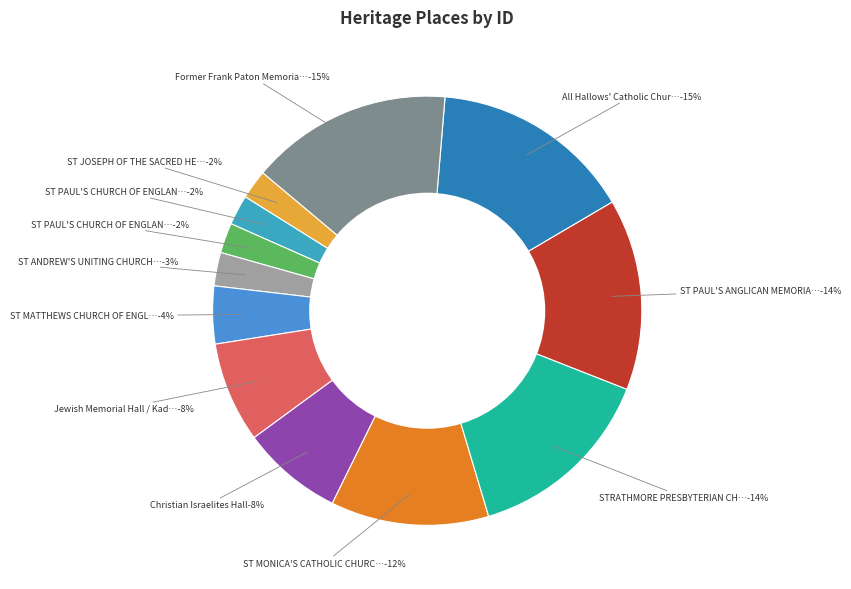

Combined, do ST JOSEPH OF THE SACRED HEART and Jewish Memorial Hall / Kadimah account for over 50%?

No